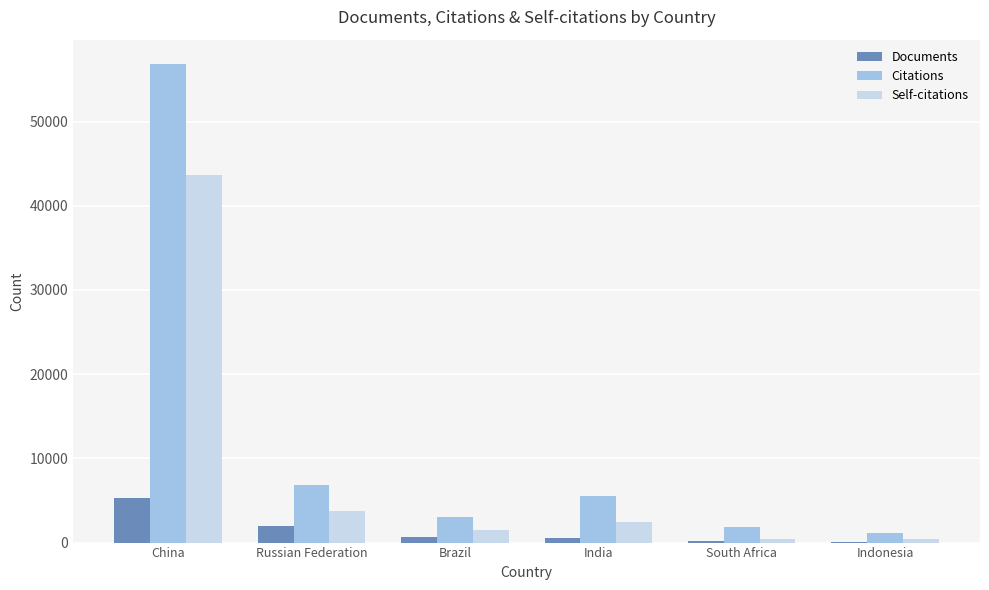

How many groups of bars are there?

6